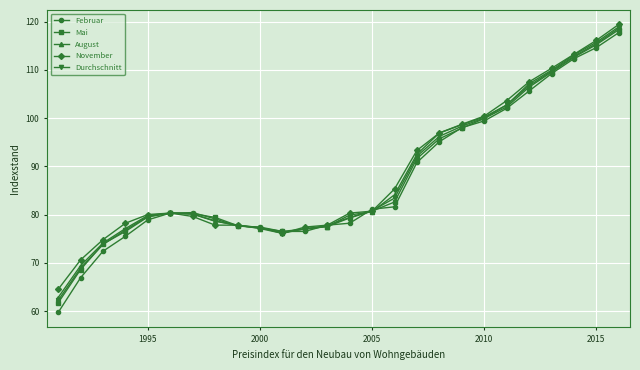

Which series has the largest range (max minus min)?

Februar